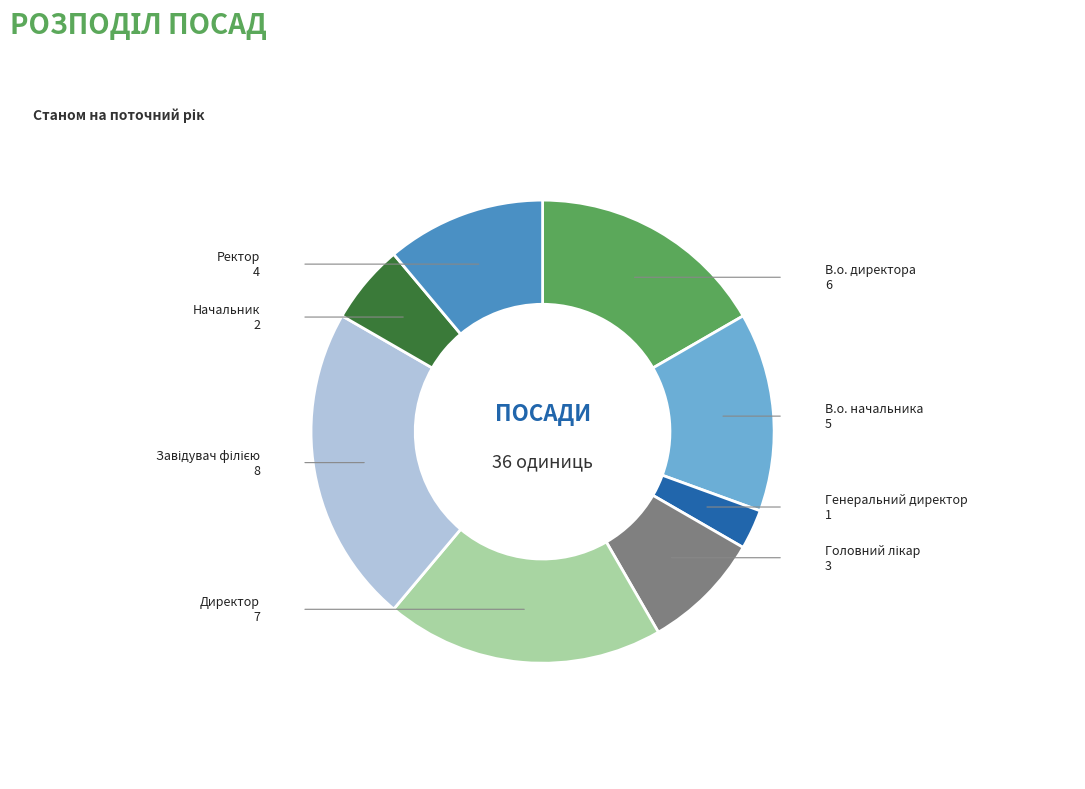

Is there a majority slice in this chart?

No